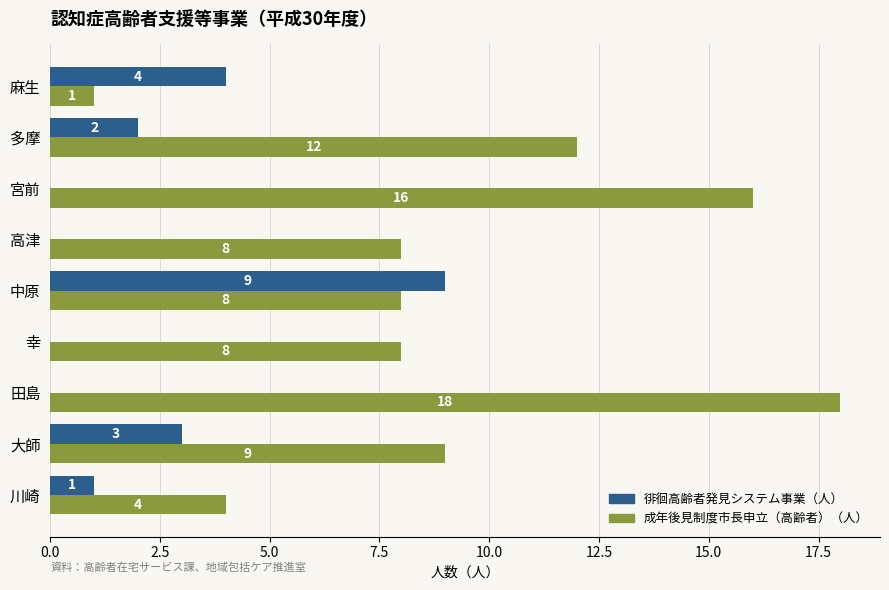

What is the approximate value of 徘徊高齢者発見システム事業（人） at 中原?

9